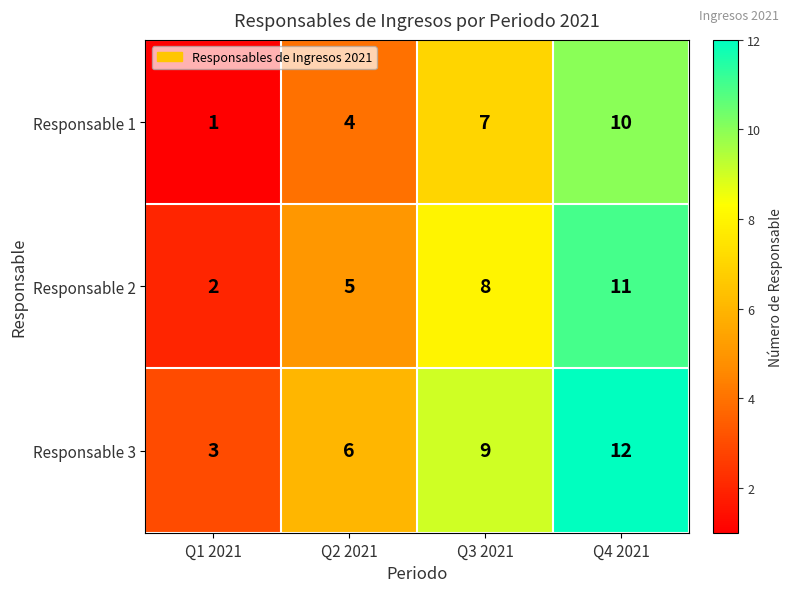

What is the difference between the maximum and minimum values in the Responsable 1 series?

9